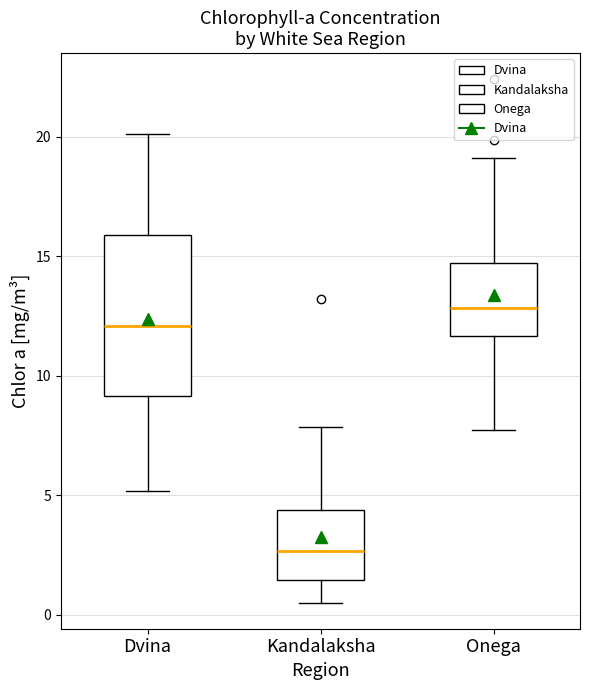

Comparing the boxes themselves (not the whiskers), which one is the tallest?

Dvina